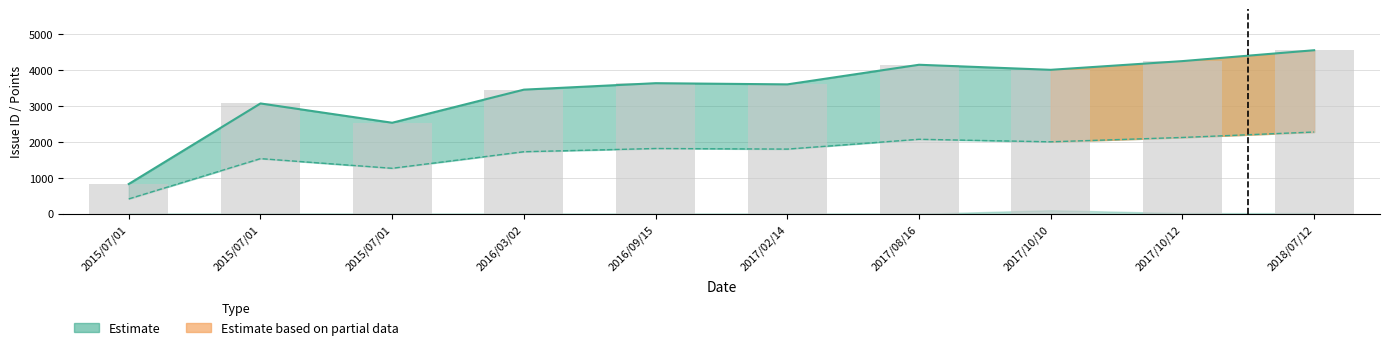

Is it true that the value at 2016/09/15 is 5592?

False